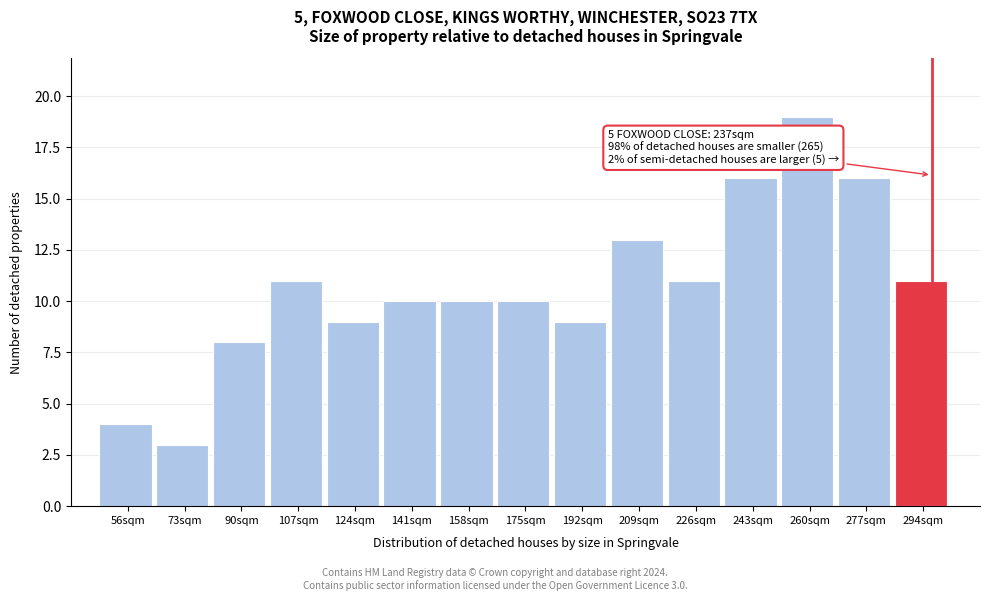

Reading left to right, transcribe all the data shown in this chart.

4	3	8	11	9	10	10	10	9	13	11	16	19	16	11